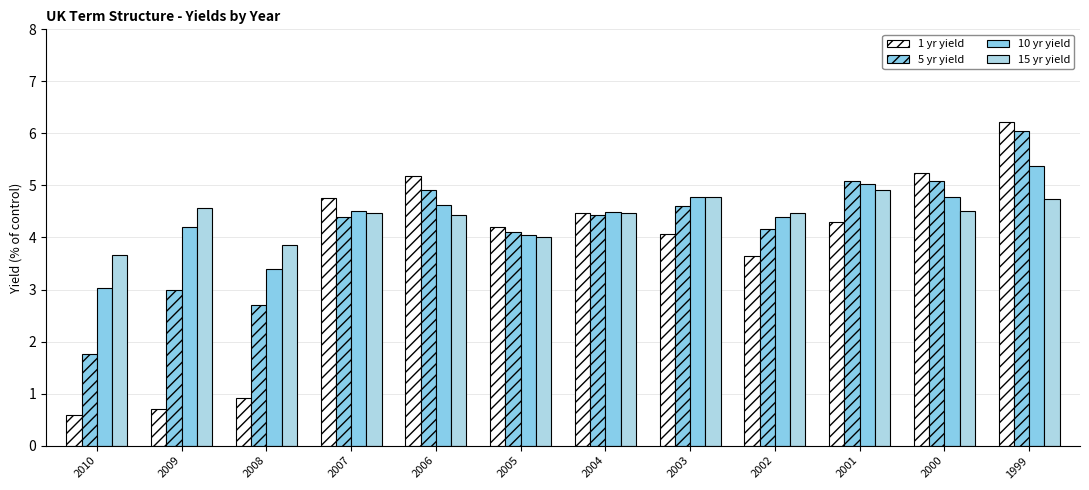

What is the total value across all series at 2006?

19.2